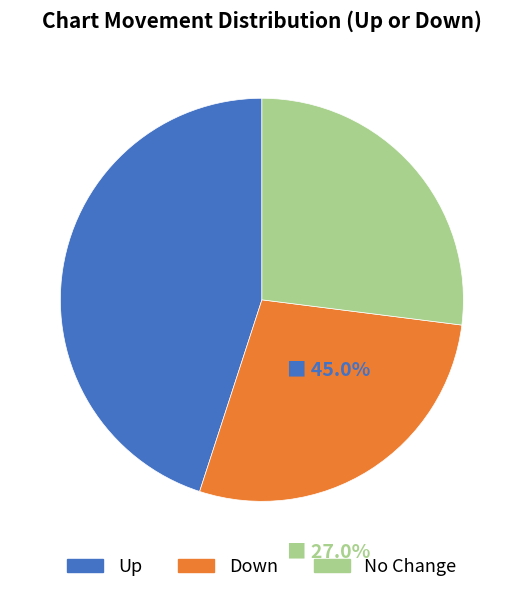

Does any single category account for the majority?

No